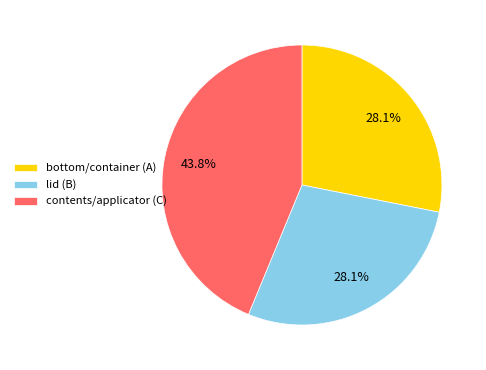

Which category has the biggest portion of the pie?

contents/applicator (C)